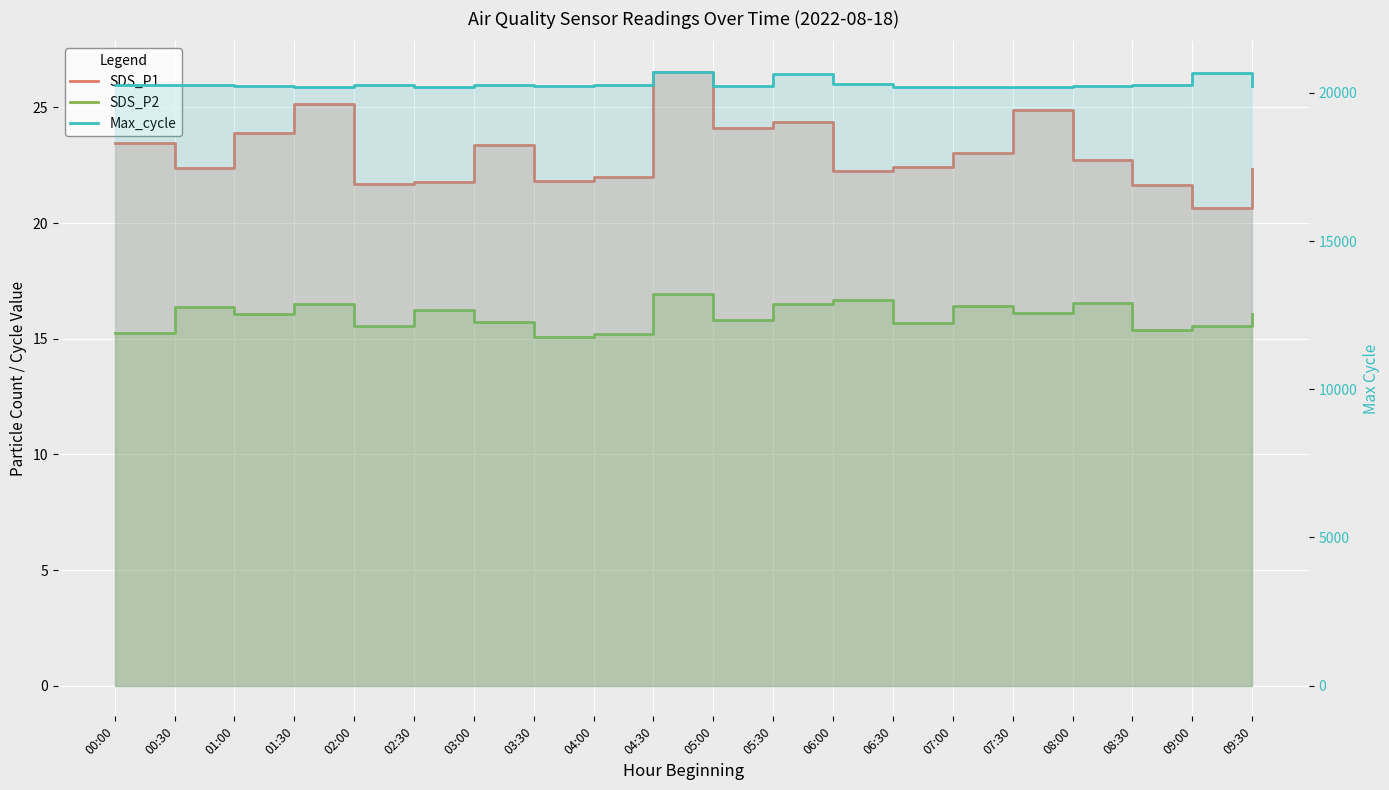

Where is the first local minimum for Max_cycle?

01:30